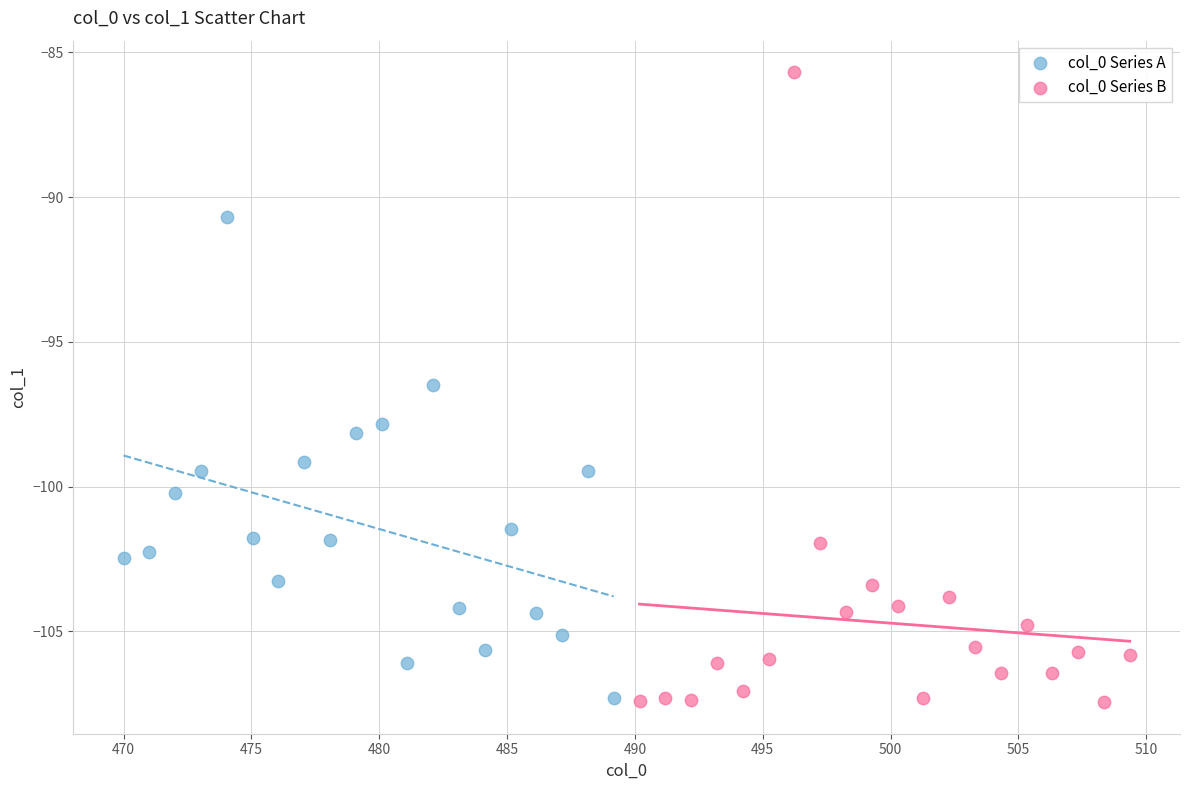

Which series reaches the maximum Y coordinate?

col_0 Series B